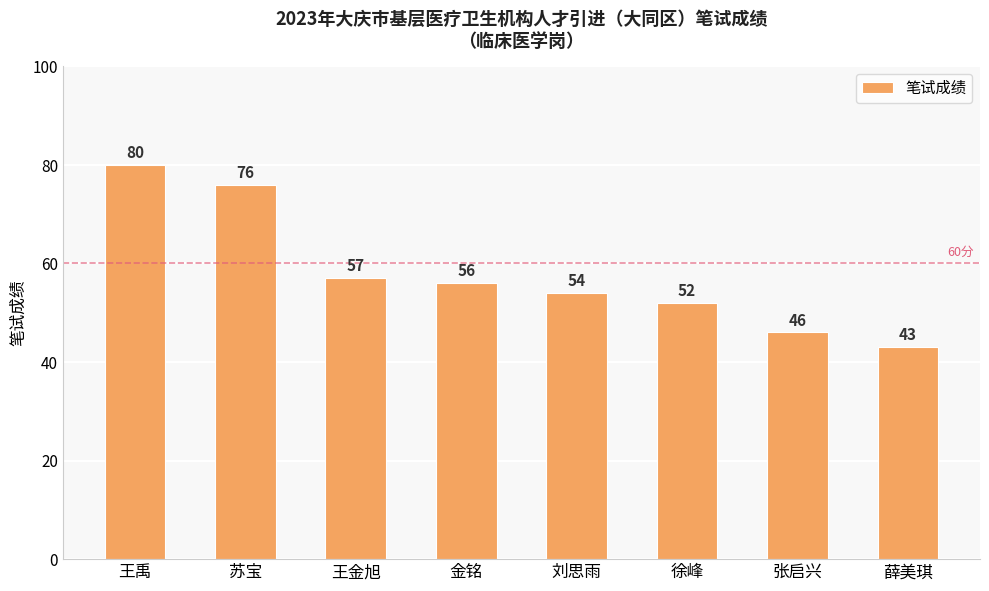

How many data points are less than 56?

4